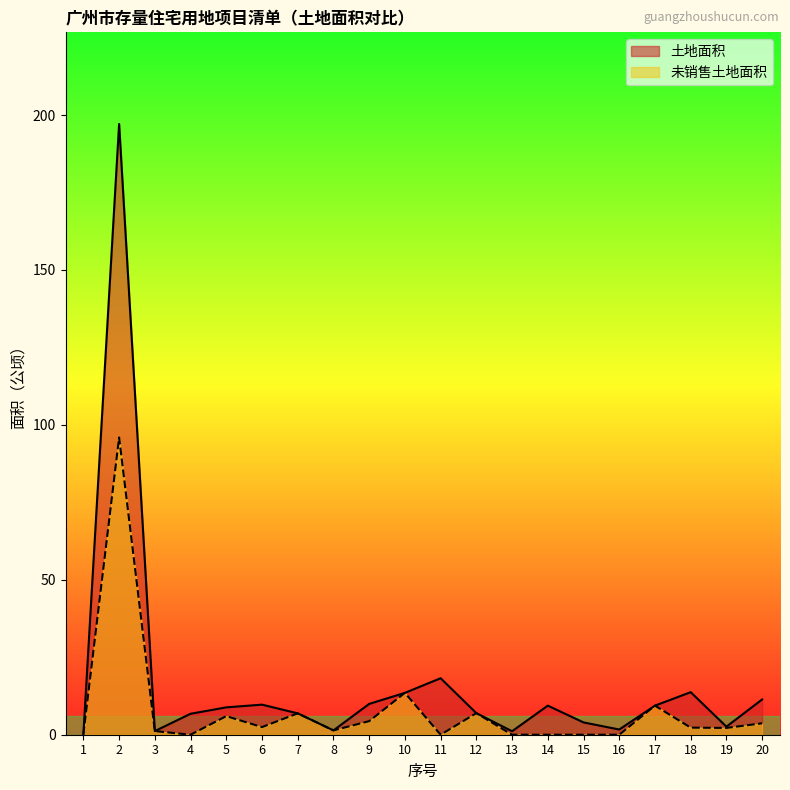

What are all the series names shown in the legend?

土地面积, 未销售土地面积